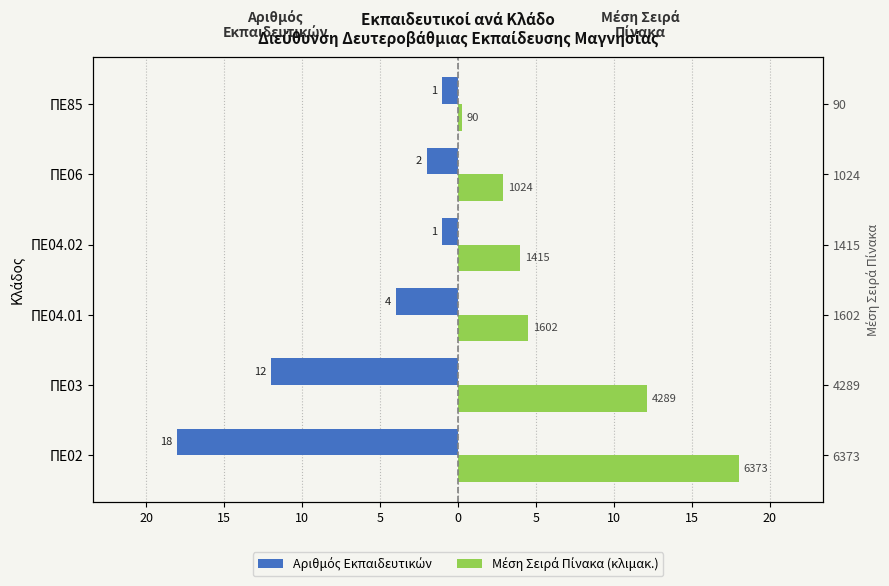

What is the maximum value shown in the chart?

18.0